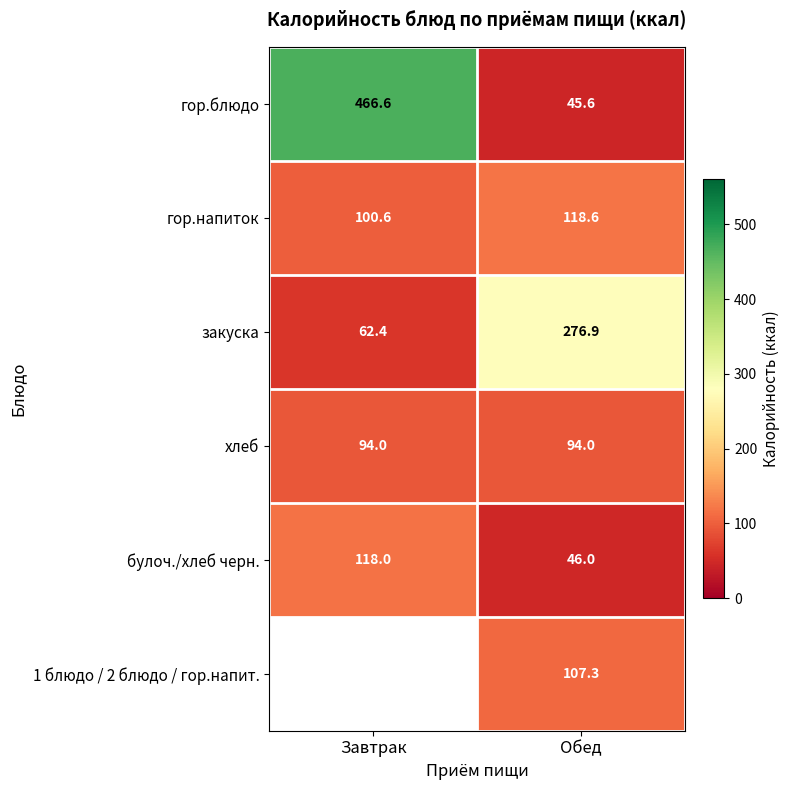

What is the average value of the гор.напиток series?

109.6